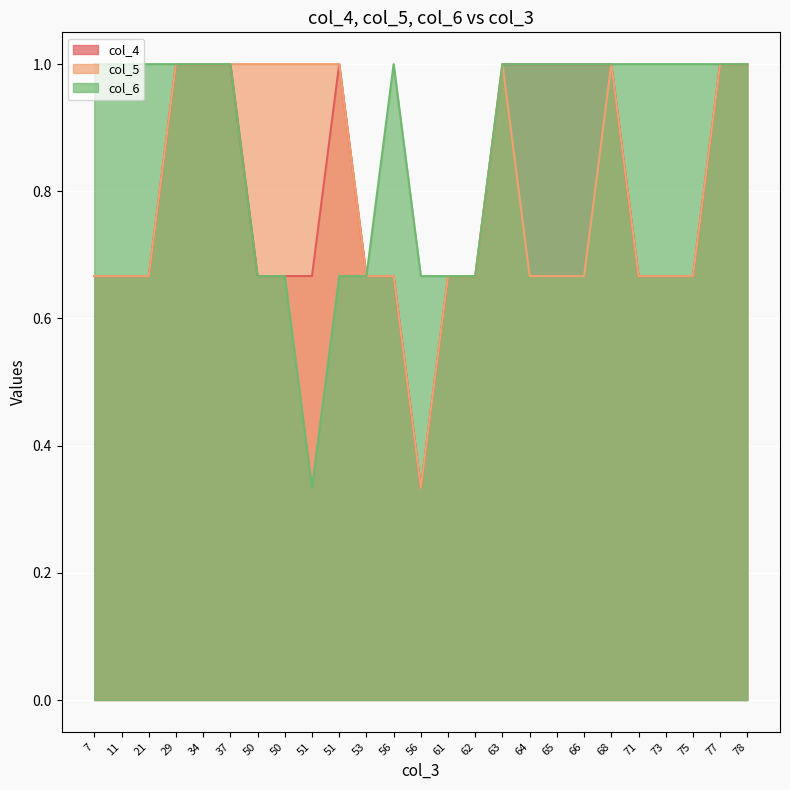

What is the sum of all col_5 values?

20.0